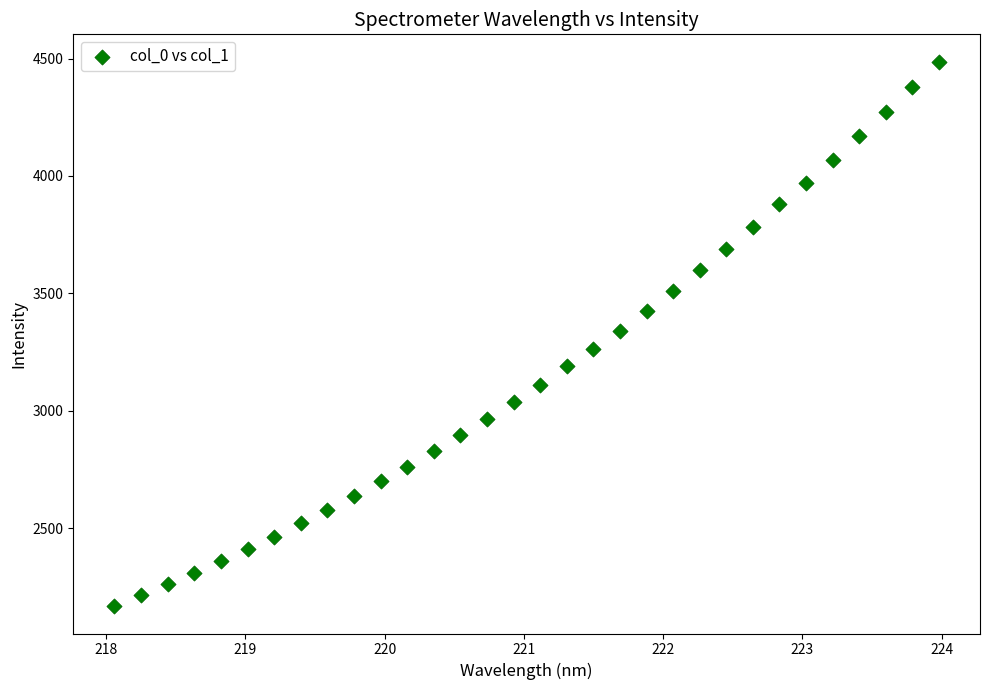

What is the range of X values (max minus min)?

5.9